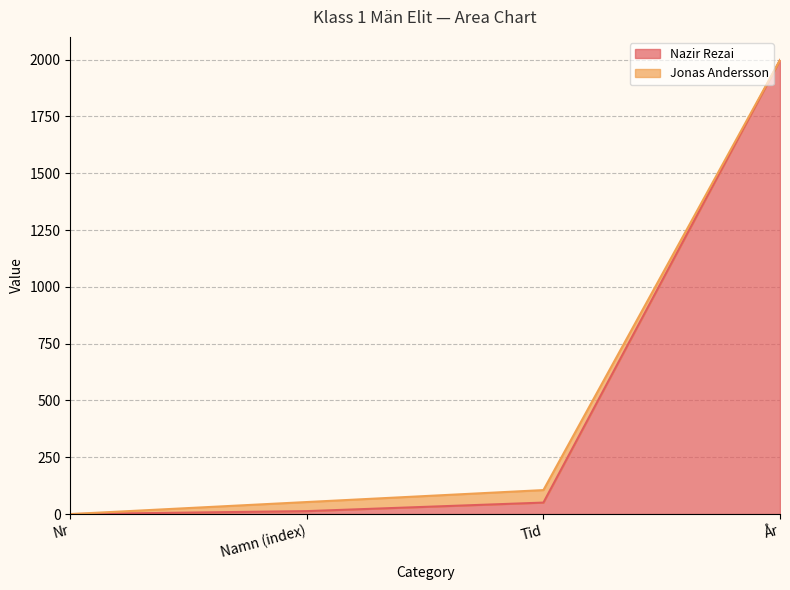

Reading left to right, extract all data points from this chart.

0.0	13.0	50.6	1998.0